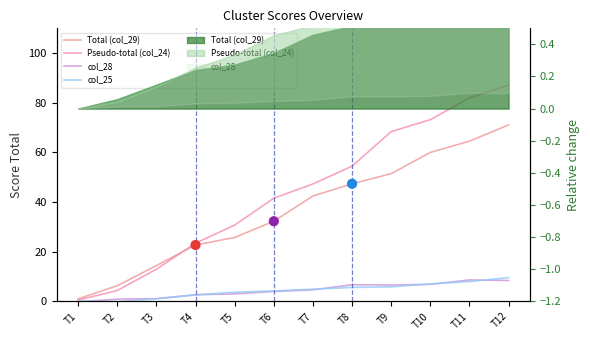

Which series contains the lowest Y value?

col_28